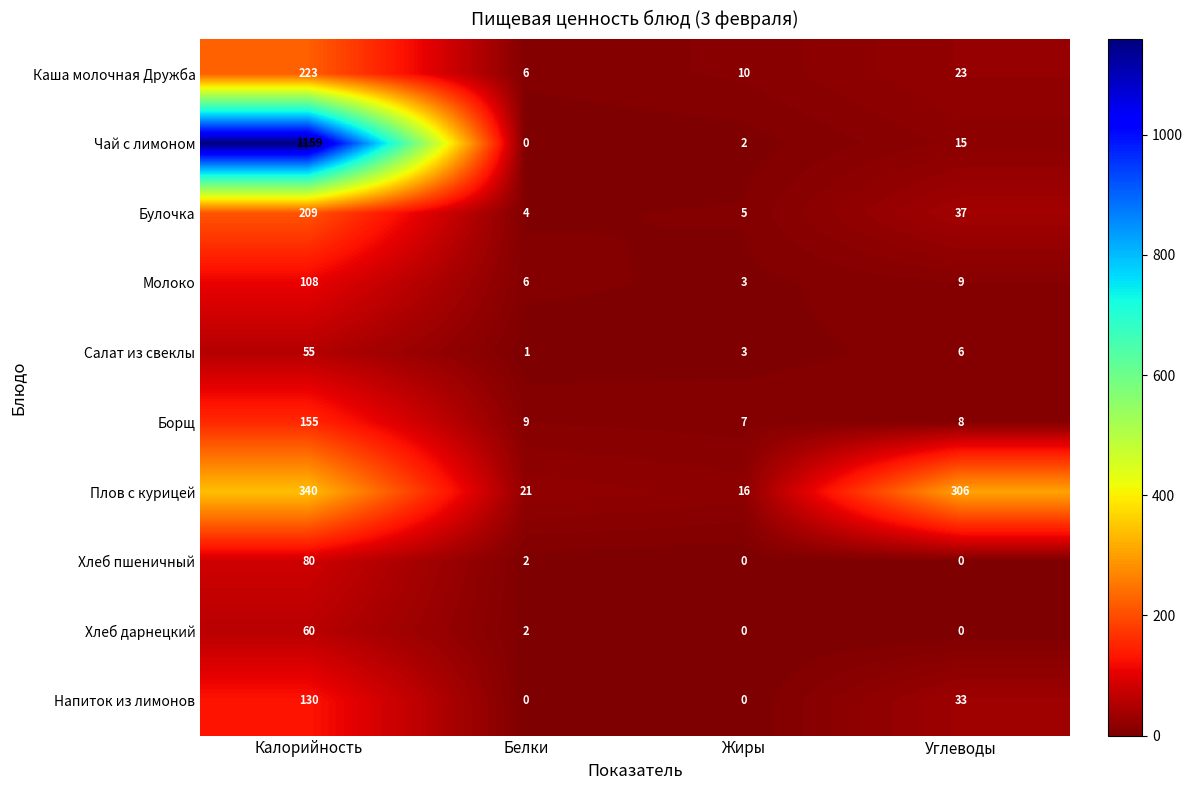

What is the average value of the Борщ series?

45